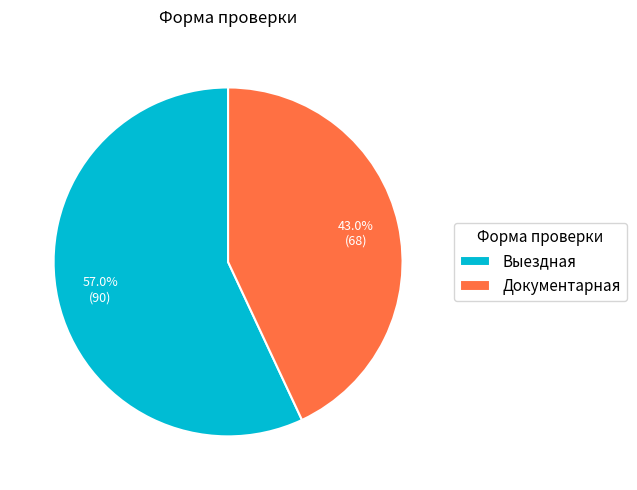

What percentage do Документарная and Выездная together represent?

100.0%